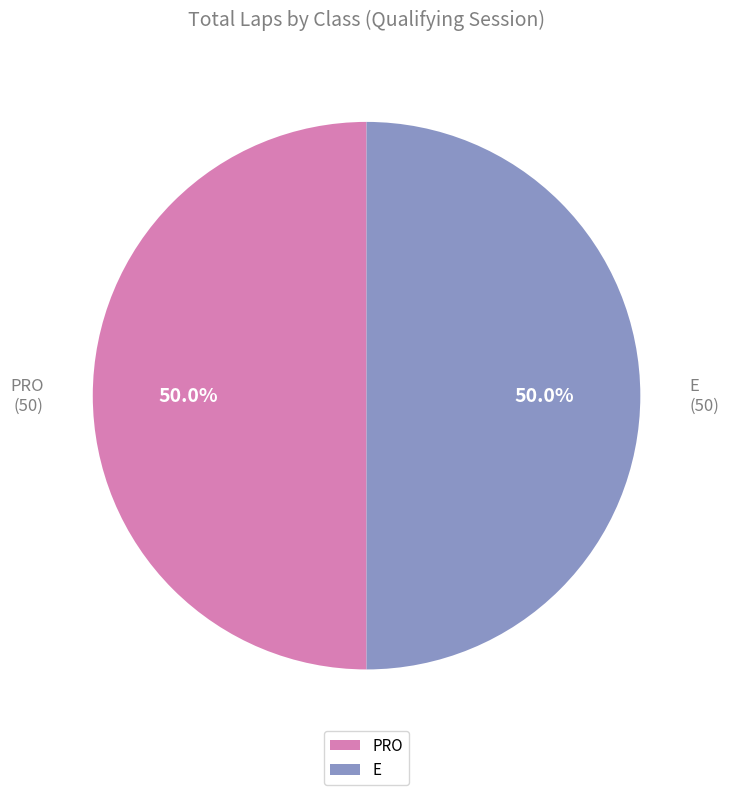

To the nearest percent, what is the difference between the largest and smallest slice percentages?

0%